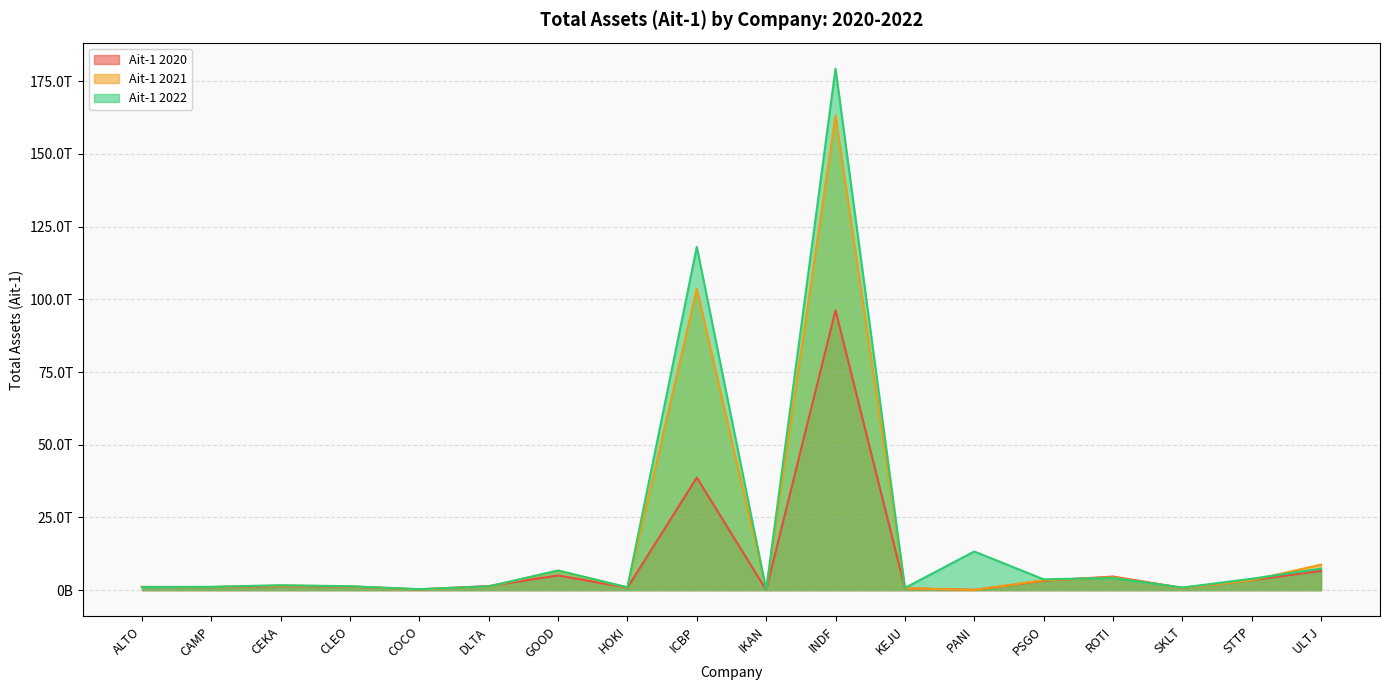

True or false: Ait-1 2020 and Ait-1 2021 intersect in this chart.

True